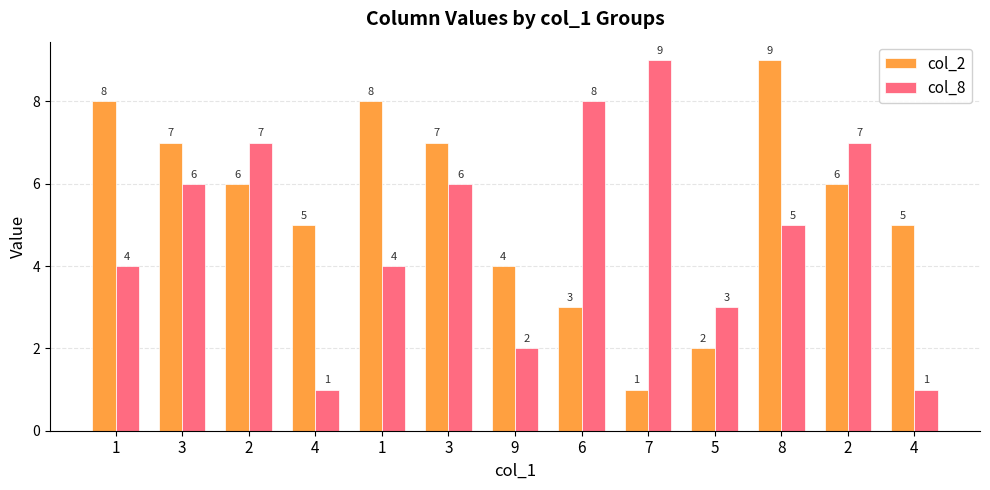

How many categories are shown in the chart?

13